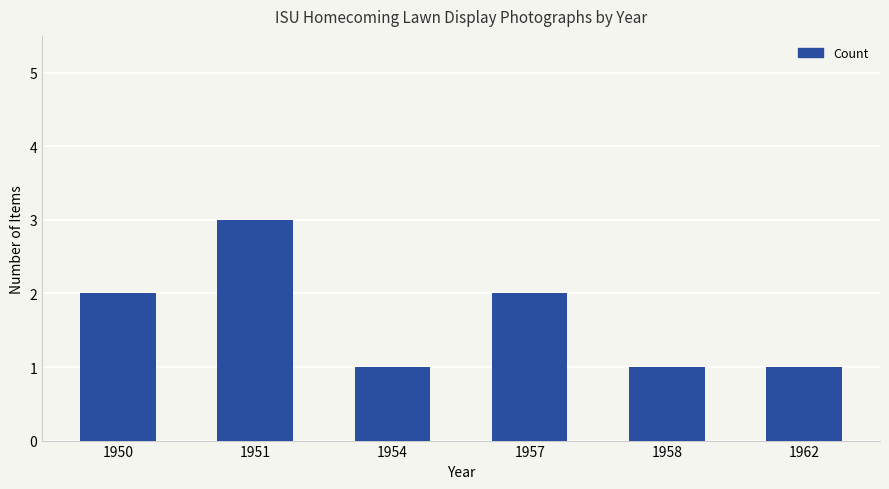

Which has a higher value, 1950 or 1951?

1951